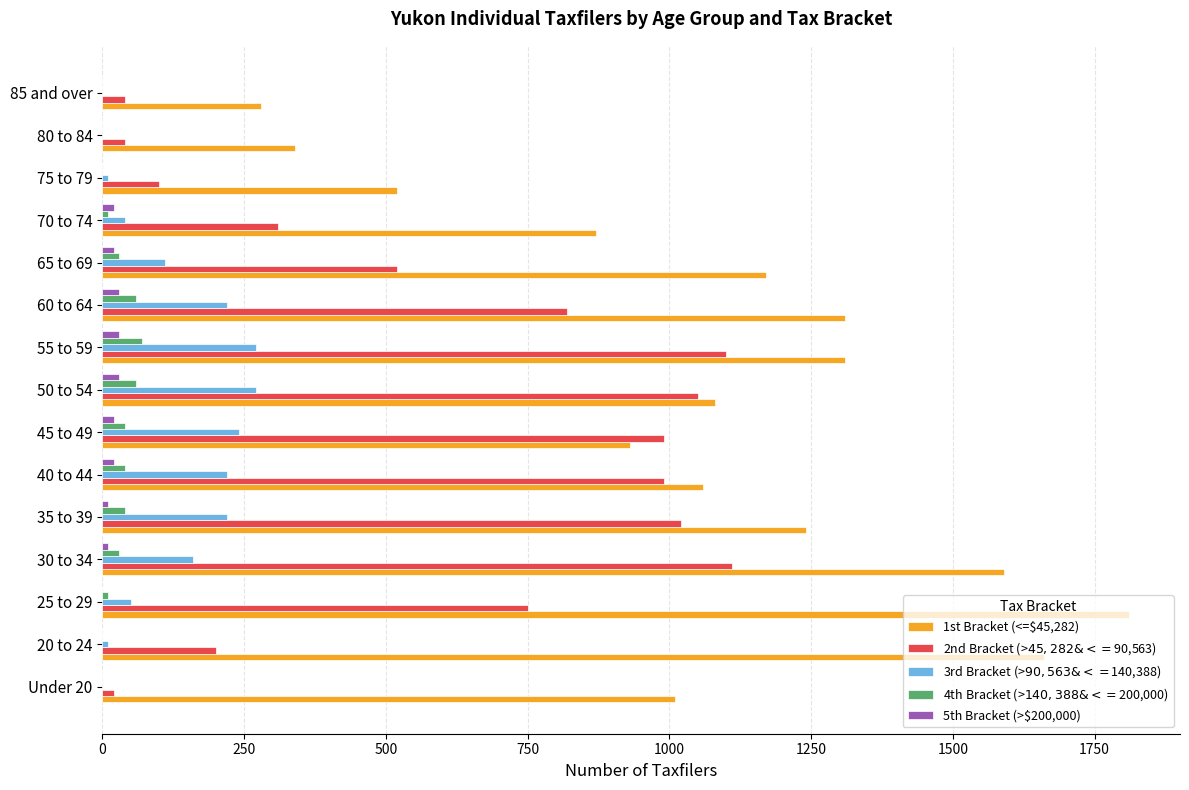

Which series has the largest total across all categories?

1st Bracket (<=$45,282)